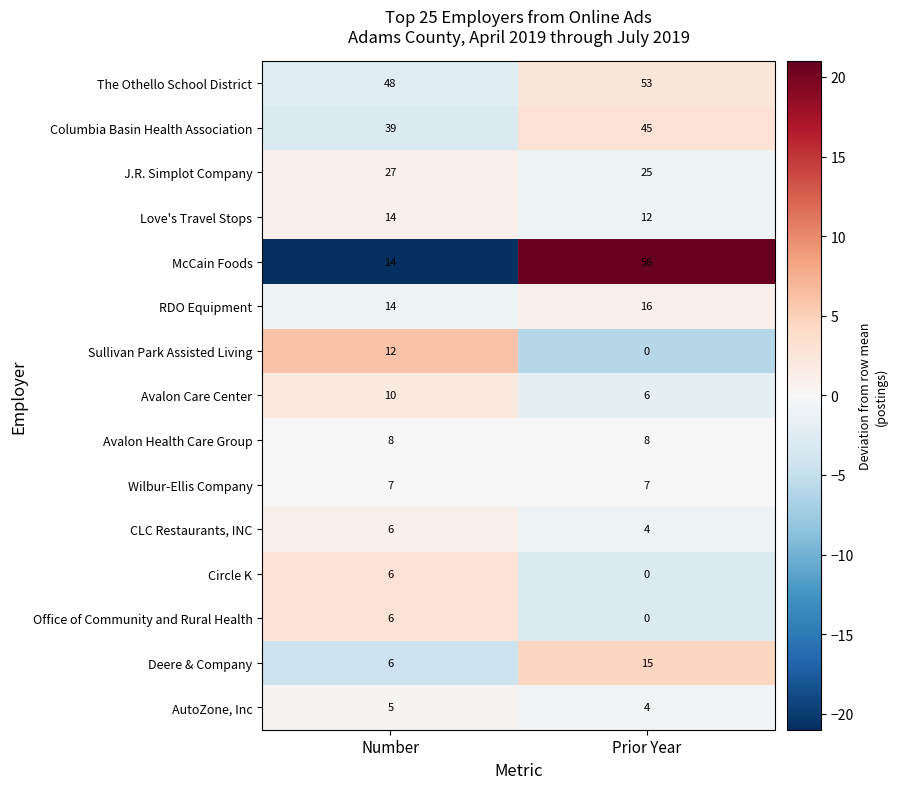

What is the spread (max minus min) of values at Number?

43